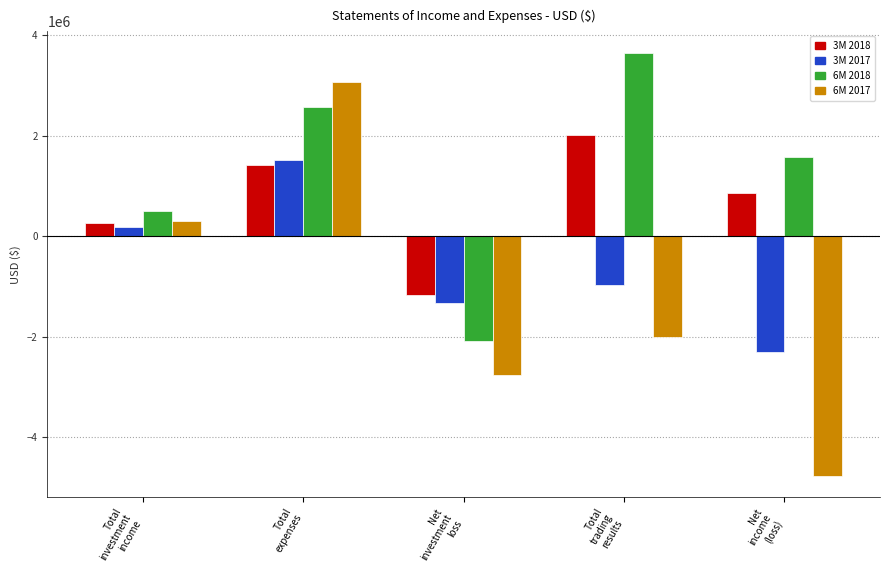

Is it true that 3M 2017 equals 173995 at Total
investment
income?

True